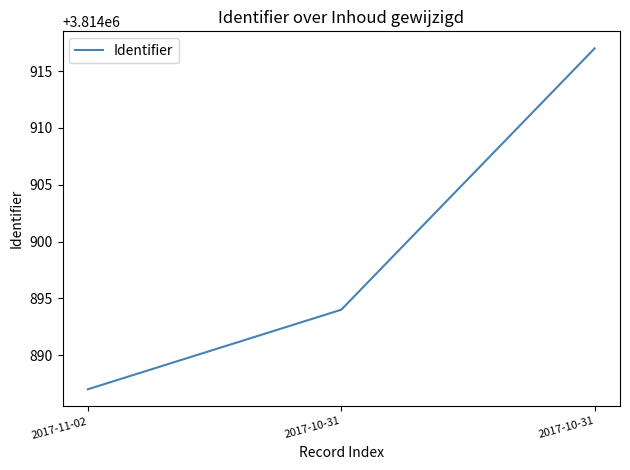

How many lines are shown in the chart?

1